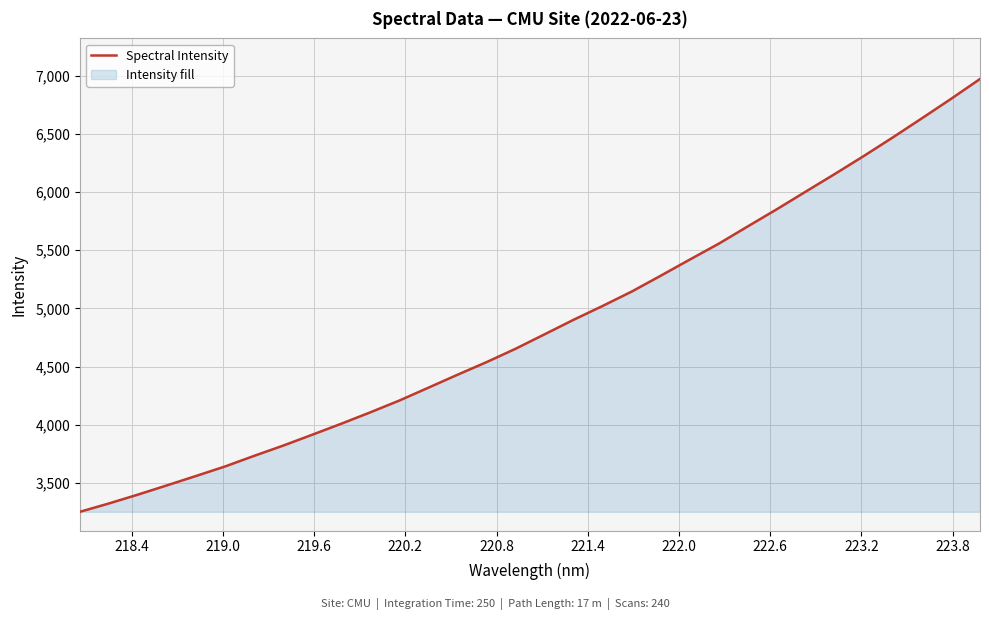

How many values are below 4778?

16